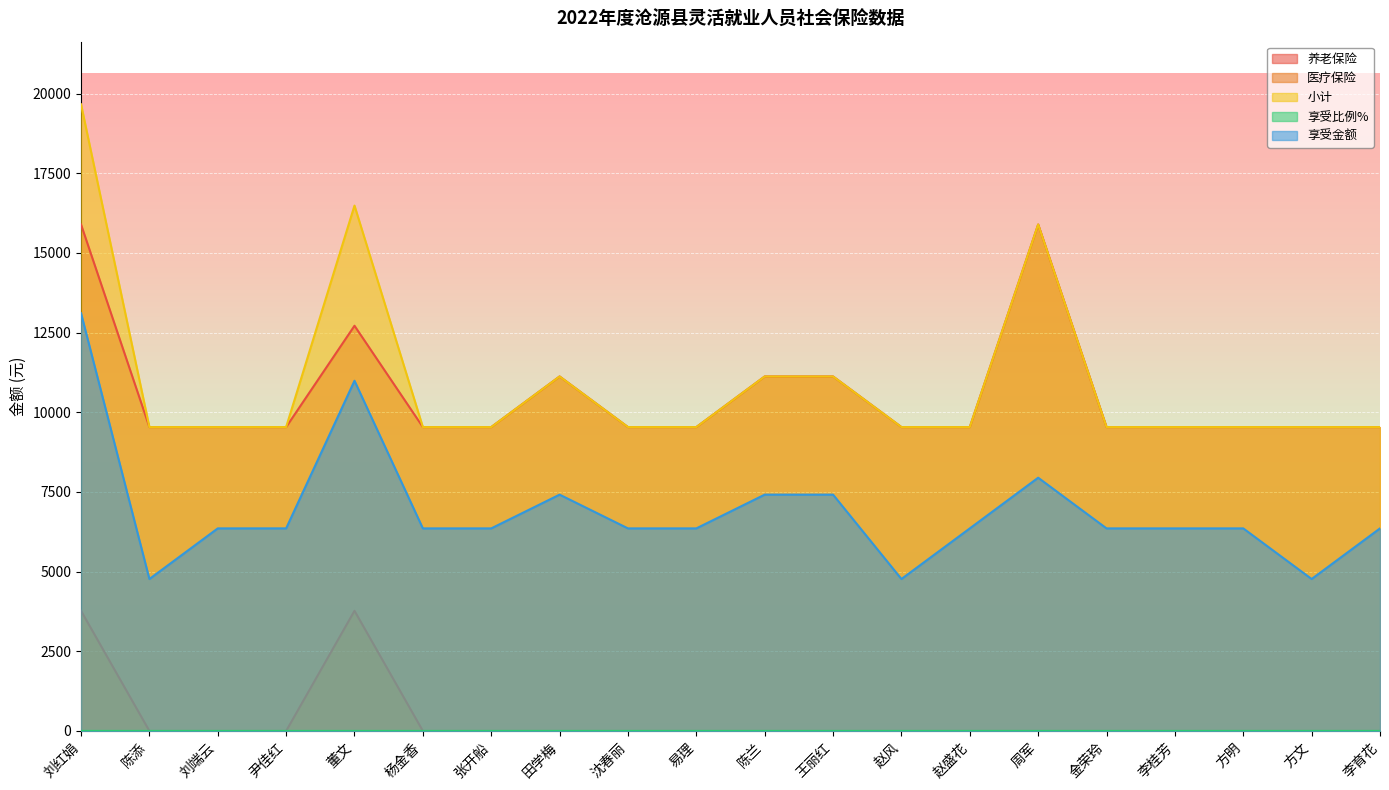

True or false: 养老保险 and 小计 cross at least once.

False